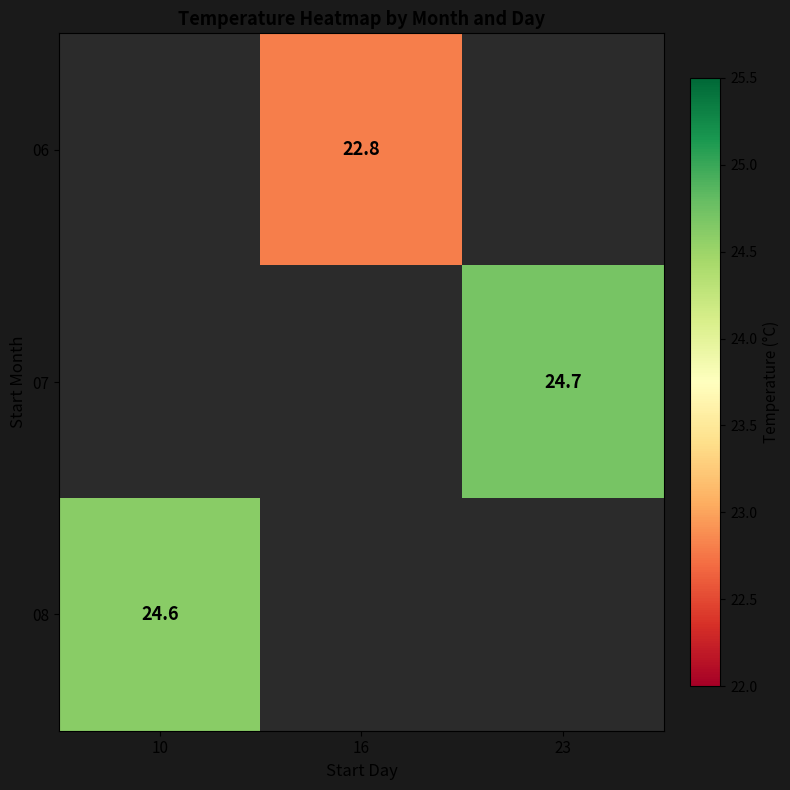

Is it true that 08 equals 24.6 at 10?

True